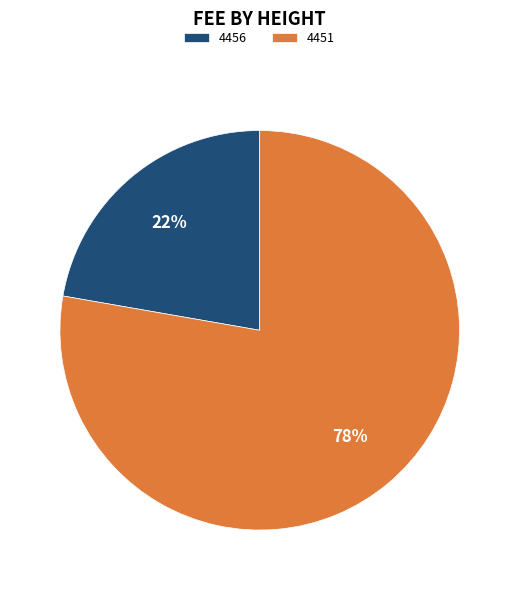

What is the ratio of the value at 4456 to the value at 4451?

0.3